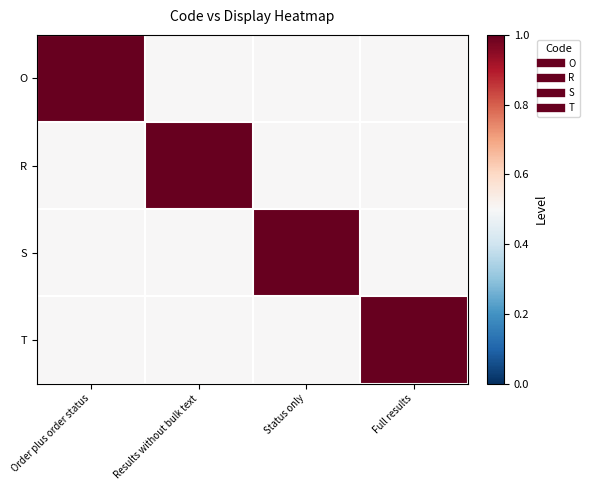

What is the maximum value shown in the chart?

1.0